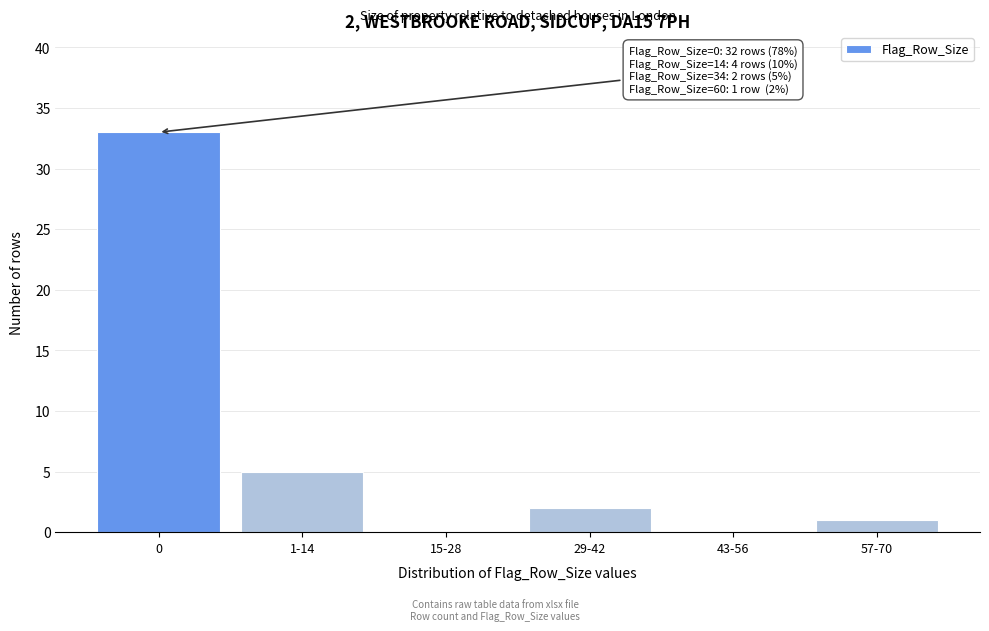

Reading left to right, list all the values displayed in this chart.

0=33	1-14=5	15-28=0	29-42=2	43-56=0	57-70=1